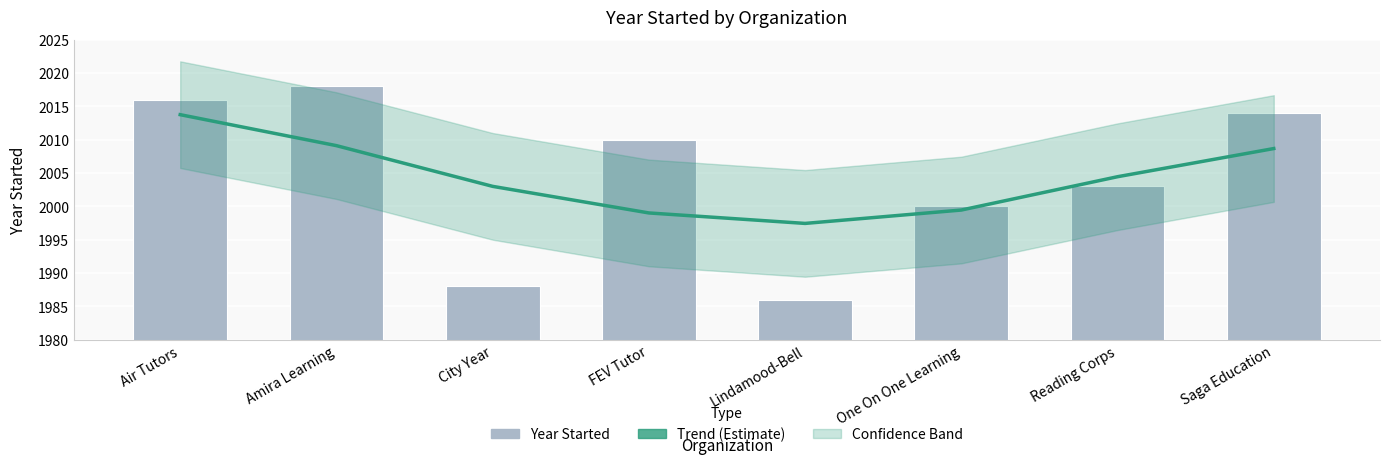

What is the minimum value for Trend (Estimate)?

1997.5